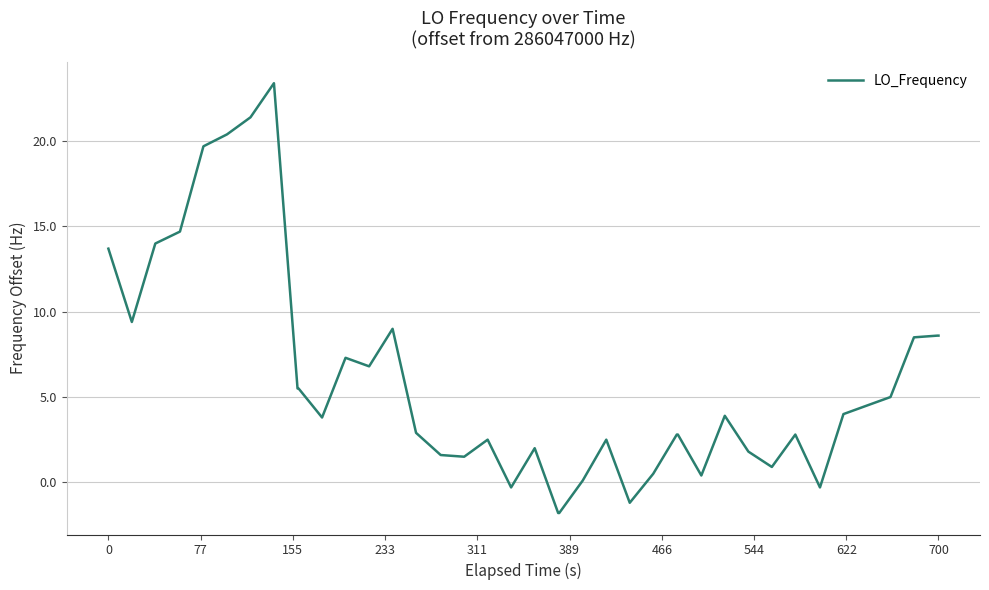

What is the maximum value shown in the chart?

23.4